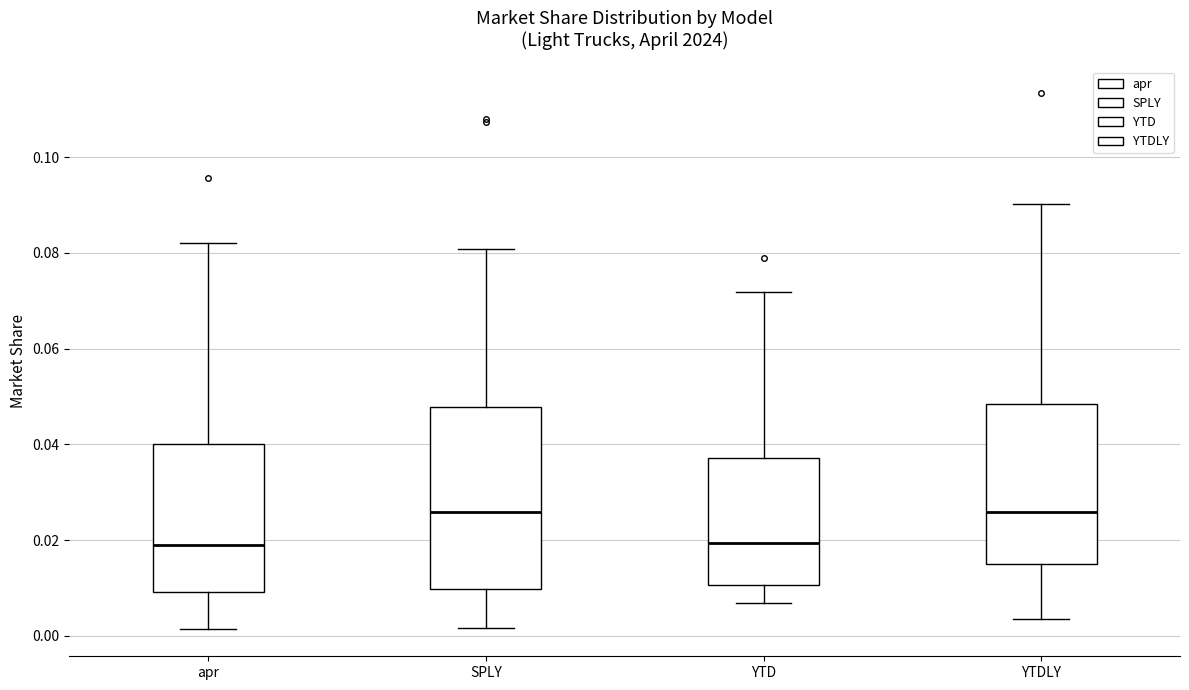

Where does the upper whisker of the box for SPLY end on the y-axis? The values are not printed on the chart, so give them approximately, as read against the axis.

0.080